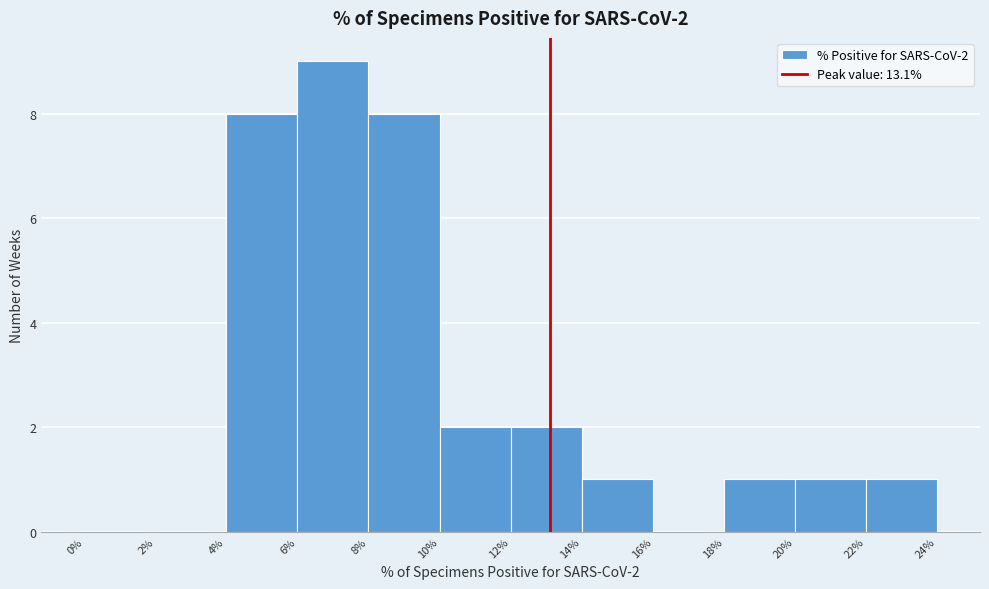

Which range on the x-axis has the tallest bar?

6% to 8%